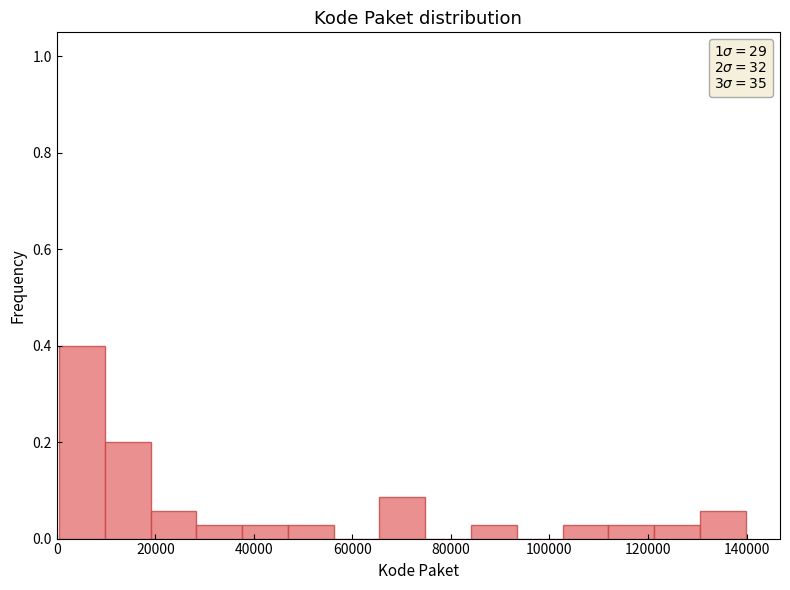

Over which range of the x-axis is the bar tallest?

0 to 10000